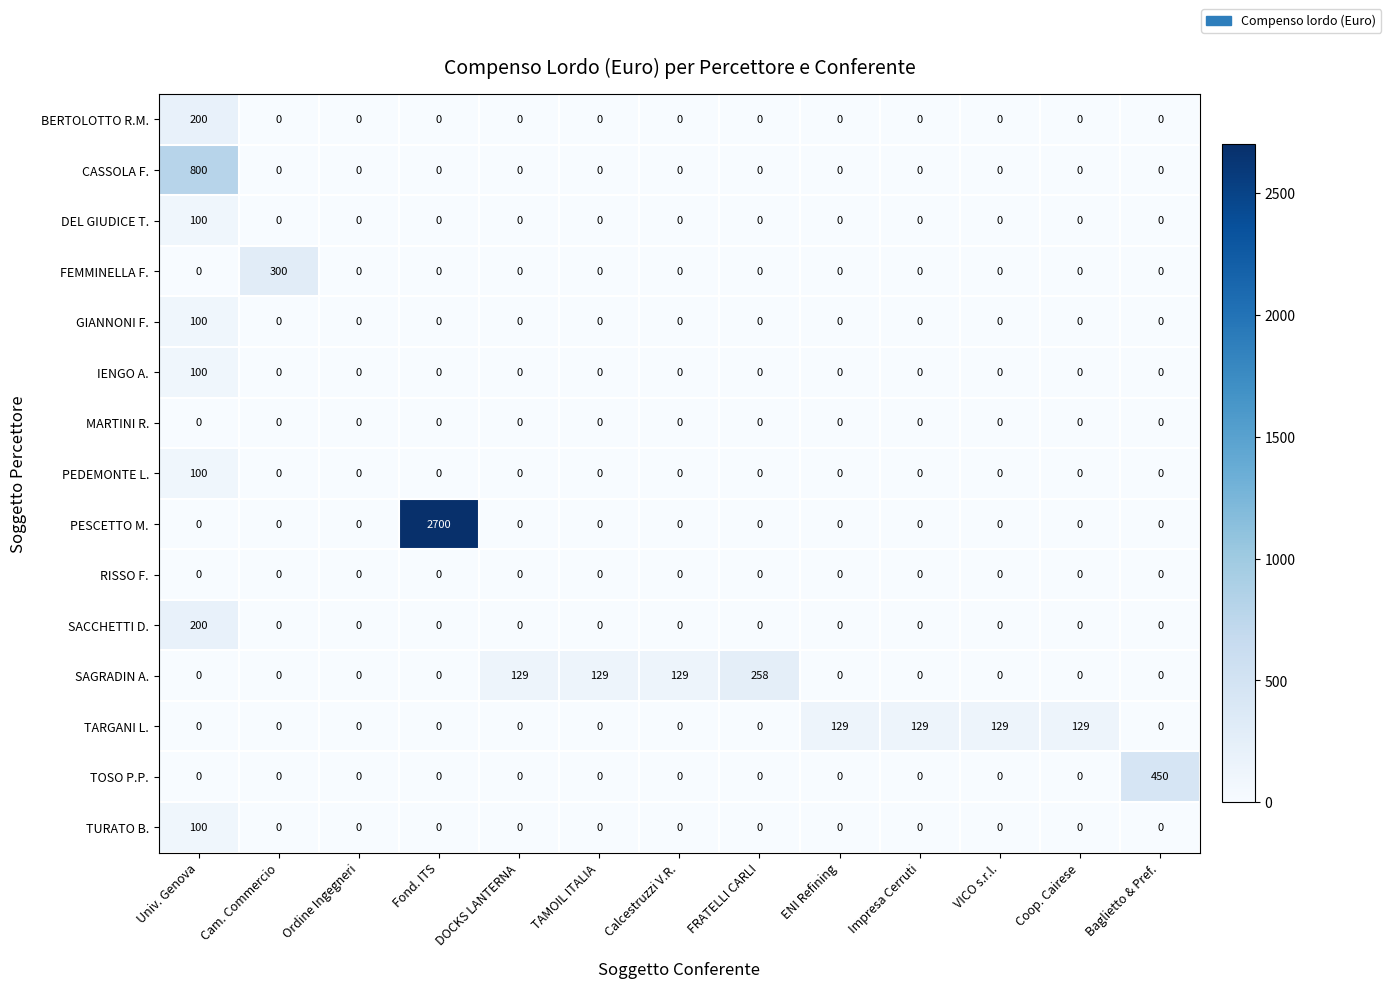

The value of PEDEMONTE L. at DOCKS LANTERNA is 0. True or false?

True